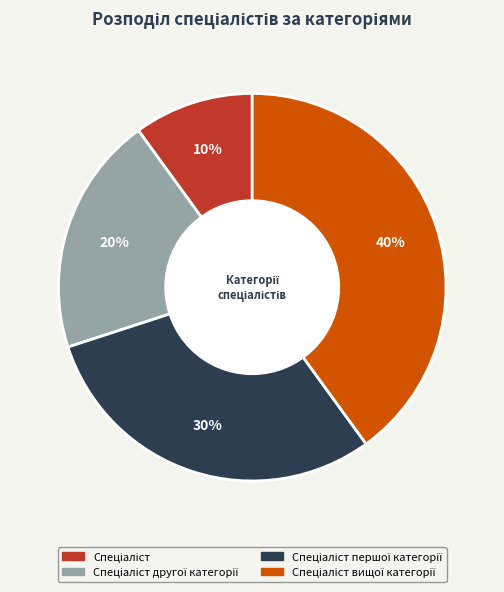

Count the number of slices in the pie.

4